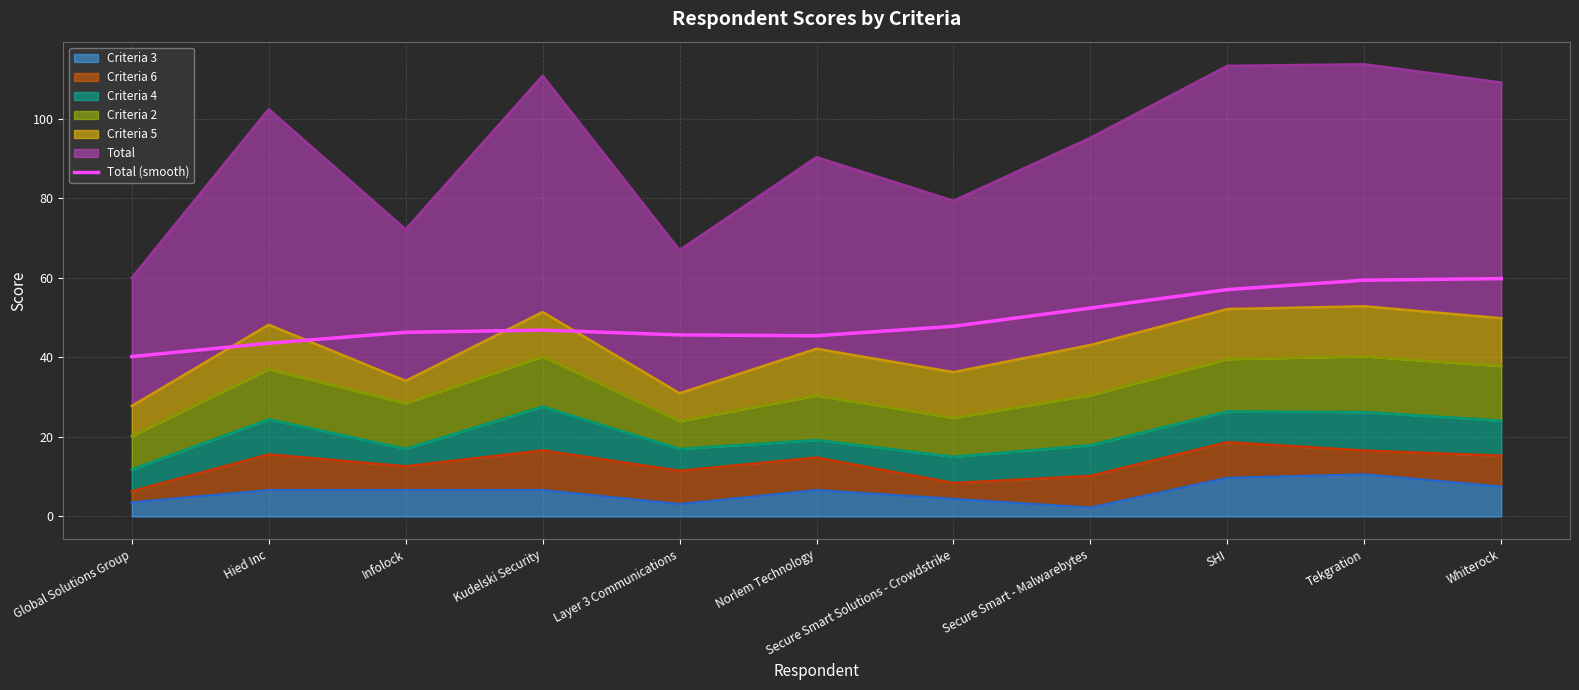

What is the label of the 3rd point from the right?

SHI